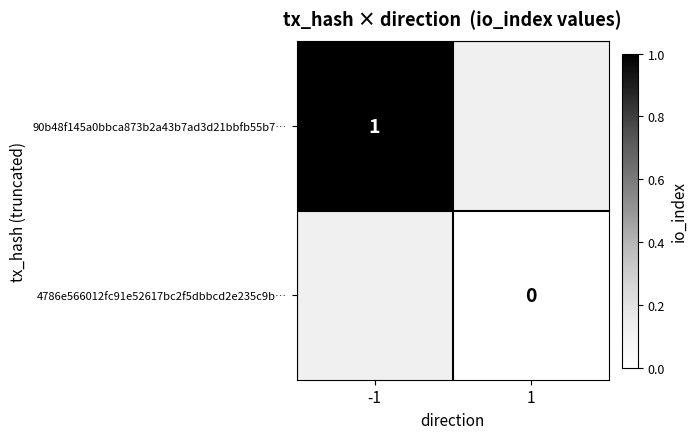

The 90b48f145a0bbca873b2a43b7ad3d21bbfb55b7… series shows 0 at -1. True or false?

False